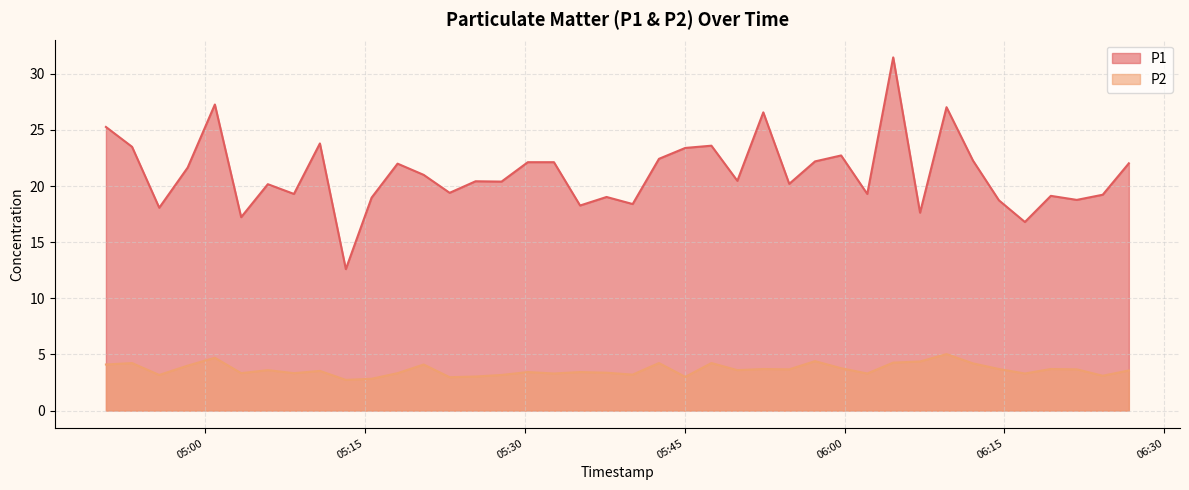

What is the label of the 17th point from the left?

2023-03-26T05:30:18